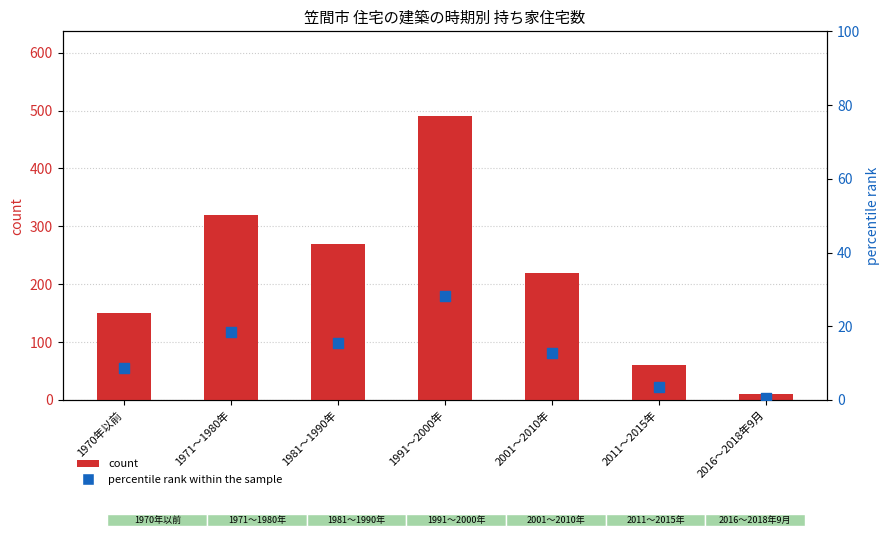

Which series contains the lowest Y value?

percentile rank within the sample